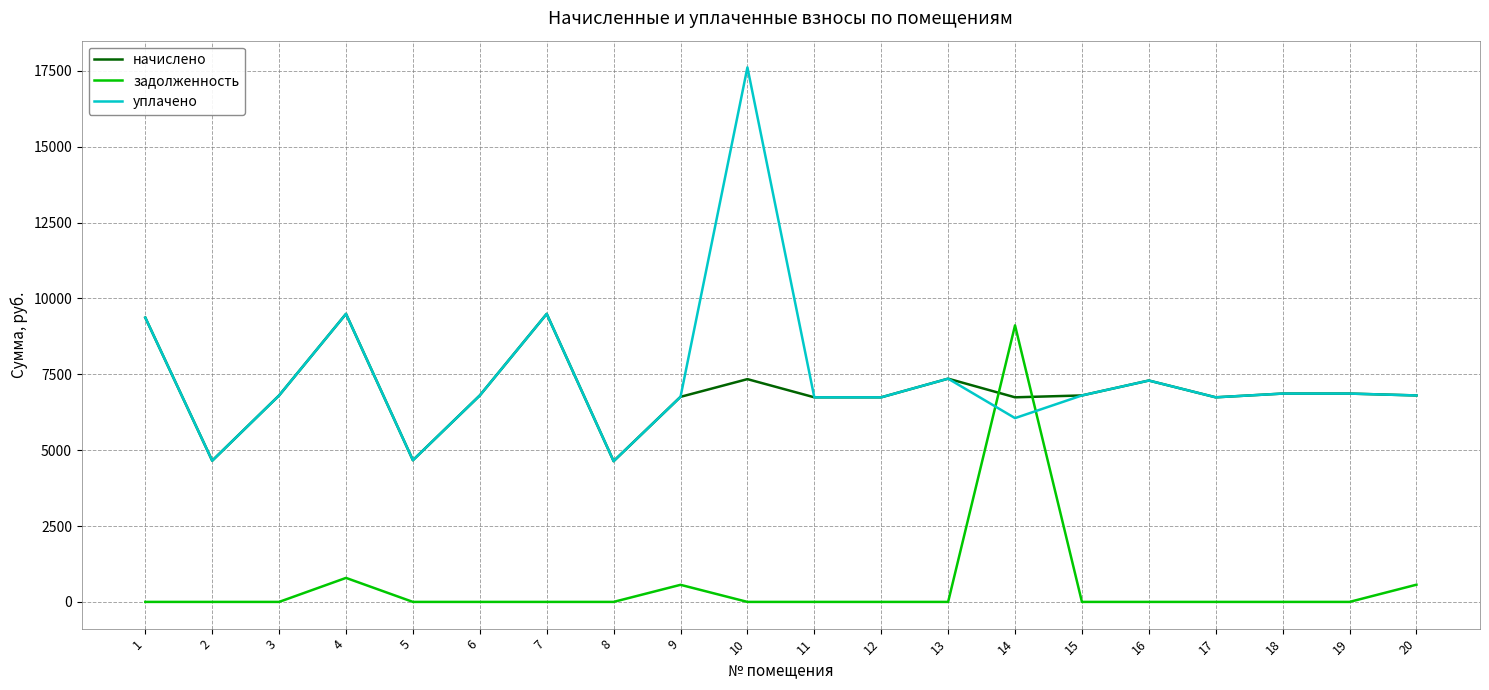

Which series has the widest spread of values?

уплачено